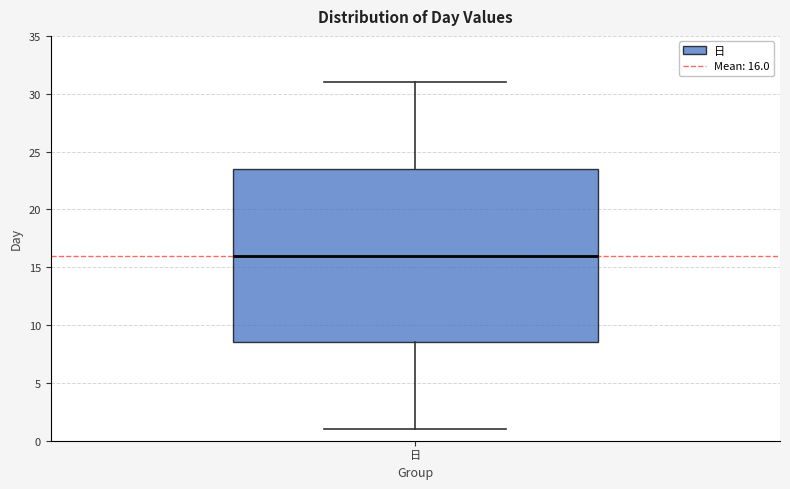

Read this box plot against the y-axis: the position of the median line, the range covered by the box, and the ends of both whiskers. The values are not printed on the chart, so give them approximately, as read against the axis.

median 16.0, box 8.5 to 23.5, whiskers 1.0 to 31.0